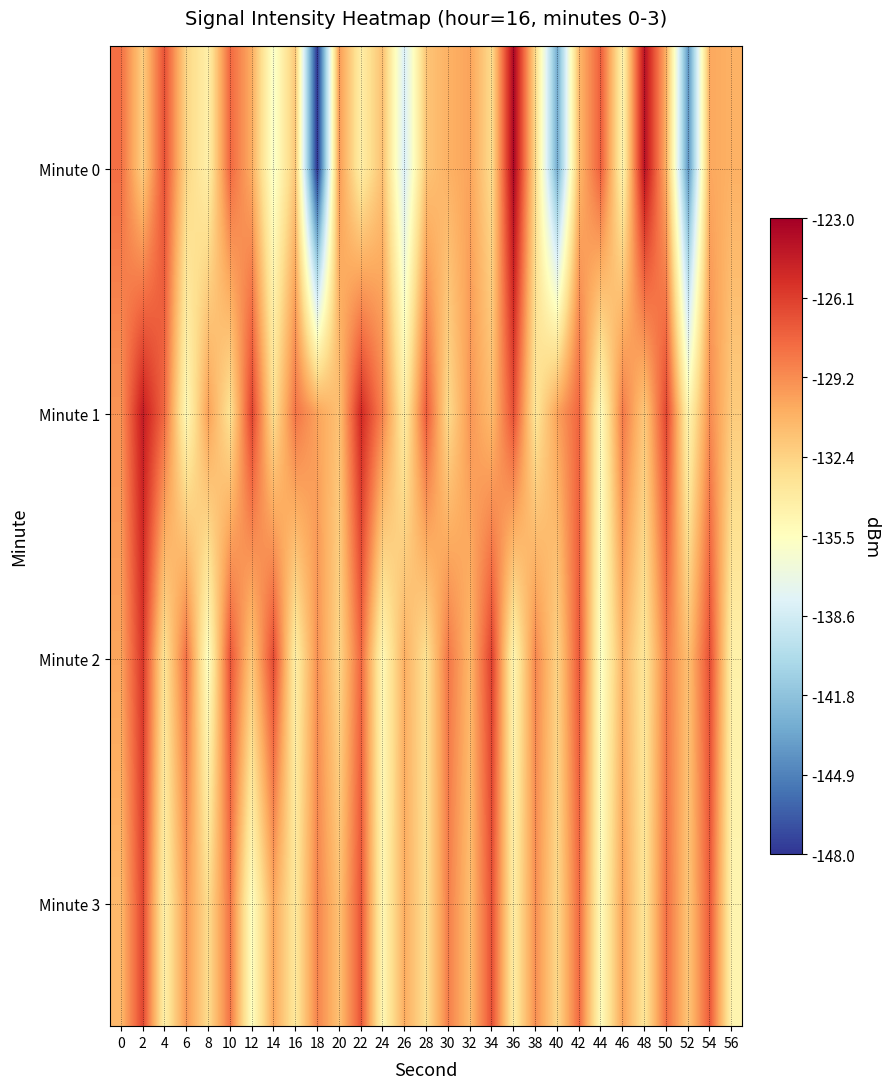

Reading left to right, list all the values displayed in this chart.

Minute 0: 0=-128.1	2=-132.1	4=-126.9	6=-132.5	8=-134.3	10=-127.8	12=-130.5	14=-136.0	16=-131.8	18=-148.1	20=-129.8	22=-134.2	24=-131.5	26=-138.3	28=-131.7	30=-130.8	32=-130.1	34=-132.9	36=-123.4	38=-132.8	40=-143.0	42=-131.0	44=-127.4	46=-134.6	48=-124.0	50=-130.7	52=-144.0	54=-130.3	56=-130.7
Minute 1: 0=-129.5	2=-124.5	4=-127.9	6=-135.0	8=-130.0	10=-133.3	12=-126.3	14=-133.0	16=-128.3	18=-130.1	20=-131.5	22=-125.2	24=-128.9	26=-134.1	28=-127.3	30=-132.8	32=-129.6	34=-131.2	36=-126.8	38=-133.5	40=-130.1	42=-127.7	44=-135.3	46=-128.5	48=-131.9	50=-126.4	52=-134.7	54=-129.2	56=-132.0
Minute 2: 0=-130.2	2=-125.8	4=-133.4	6=-128.1	8=-135.6	10=-127.0	12=-131.8	14=-126.6	16=-134.2	18=-129.4	20=-132.6	22=-127.8	24=-135.0	26=-130.6	28=-133.2	30=-128.4	32=-131.0	34=-126.2	36=-134.8	38=-129.0	40=-132.4	42=-127.2	44=-135.8	46=-130.8	48=-133.6	50=-128.6	52=-131.4	54=-126.8	56=-134.4
Minute 3: 0=-131.1	2=-126.5	4=-134.3	6=-129.7	8=-132.9	10=-128.3	12=-135.5	14=-130.3	16=-133.7	18=-128.9	20=-131.5	22=-127.1	24=-134.9	26=-130.5	28=-133.1	30=-128.7	32=-131.3	34=-126.9	36=-134.1	38=-129.3	40=-132.7	42=-127.9	44=-135.3	46=-130.1	48=-133.5	50=-128.1	52=-131.7	54=-127.3	56=-134.7